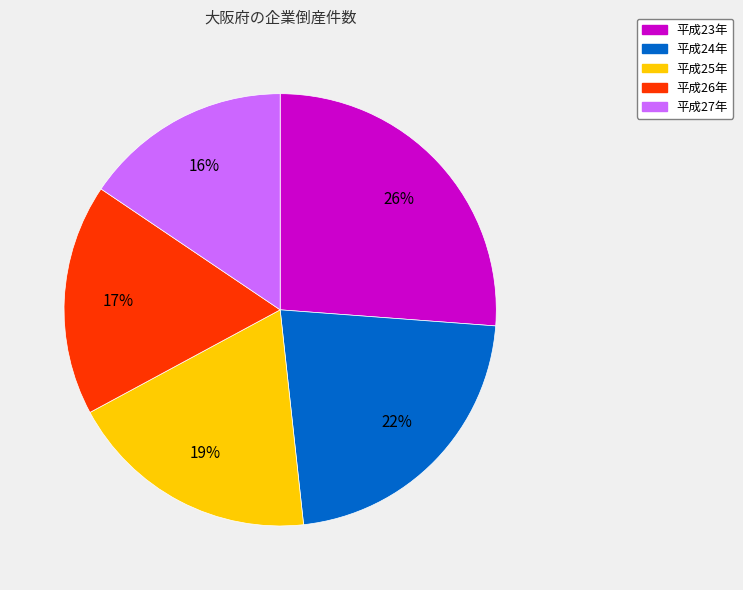

Is there a majority slice in this chart?

No